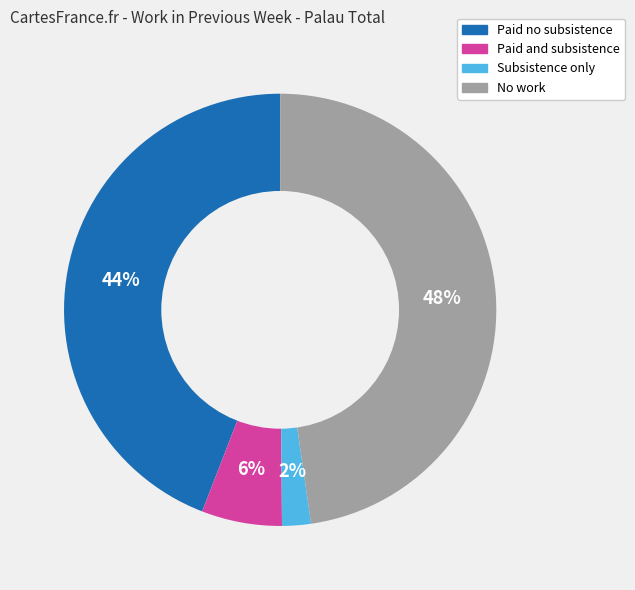

True or false: Paid and subsistence accounts for 1% of the total.

False